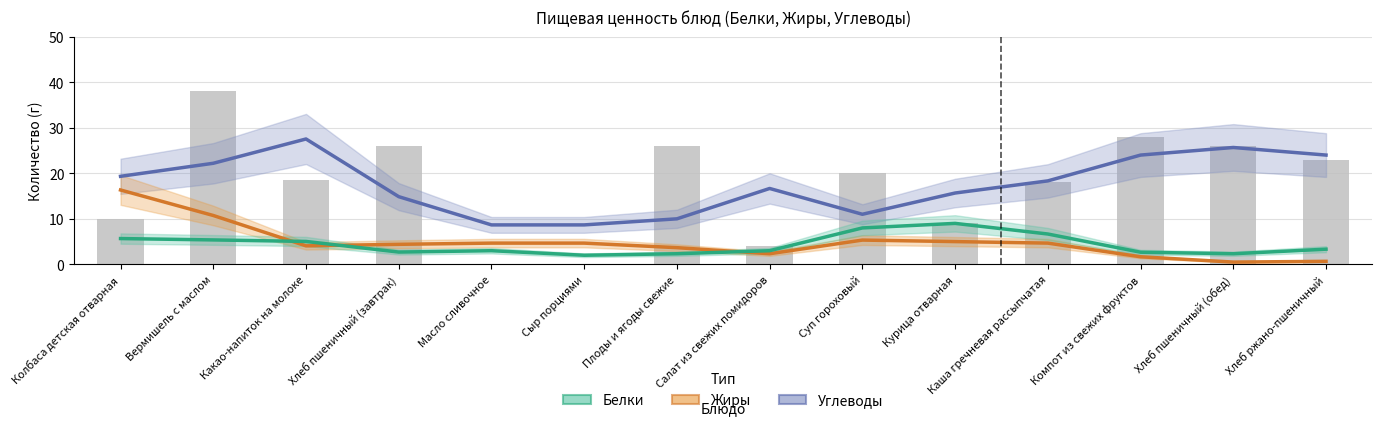

Where does the Углеводы series first go above 18?

Колбаса детская отварная